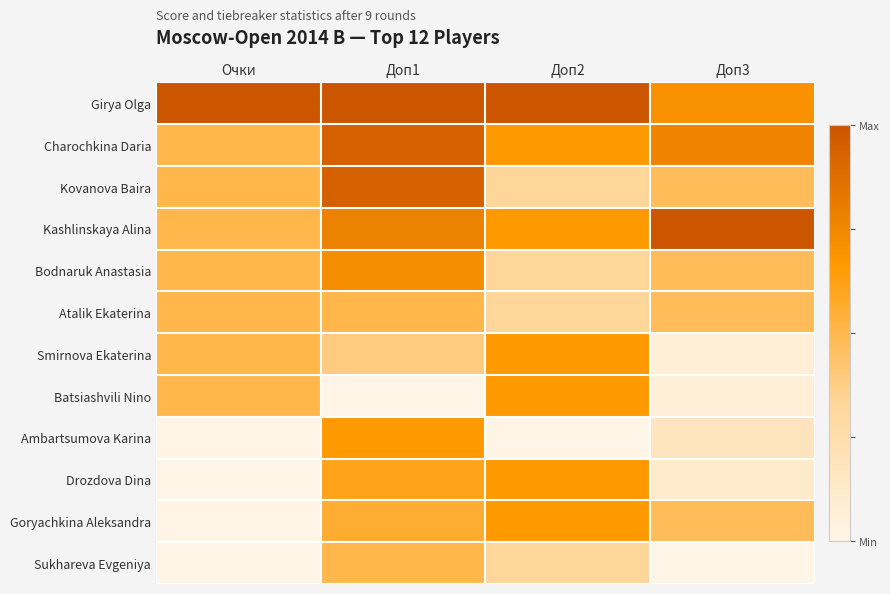

At which category is the sum across all series the highest?

Доп1